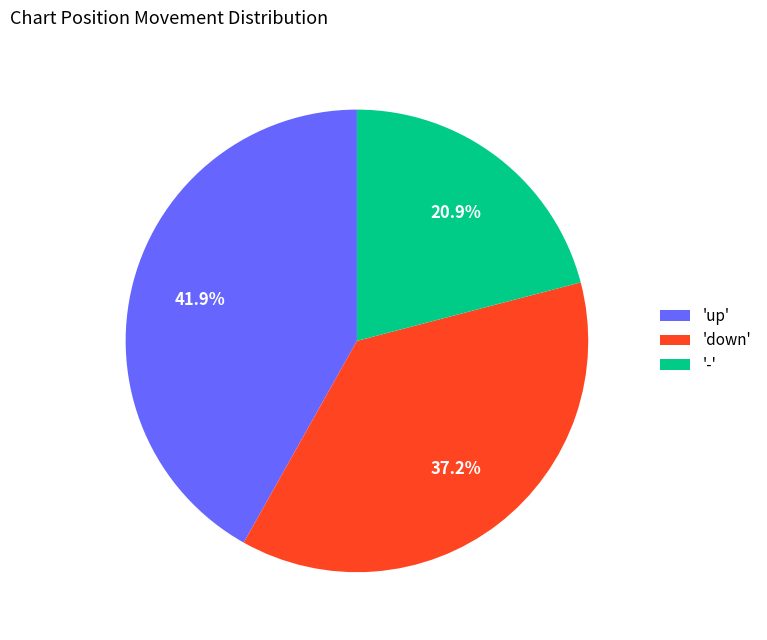

Does any single category account for the majority?

No